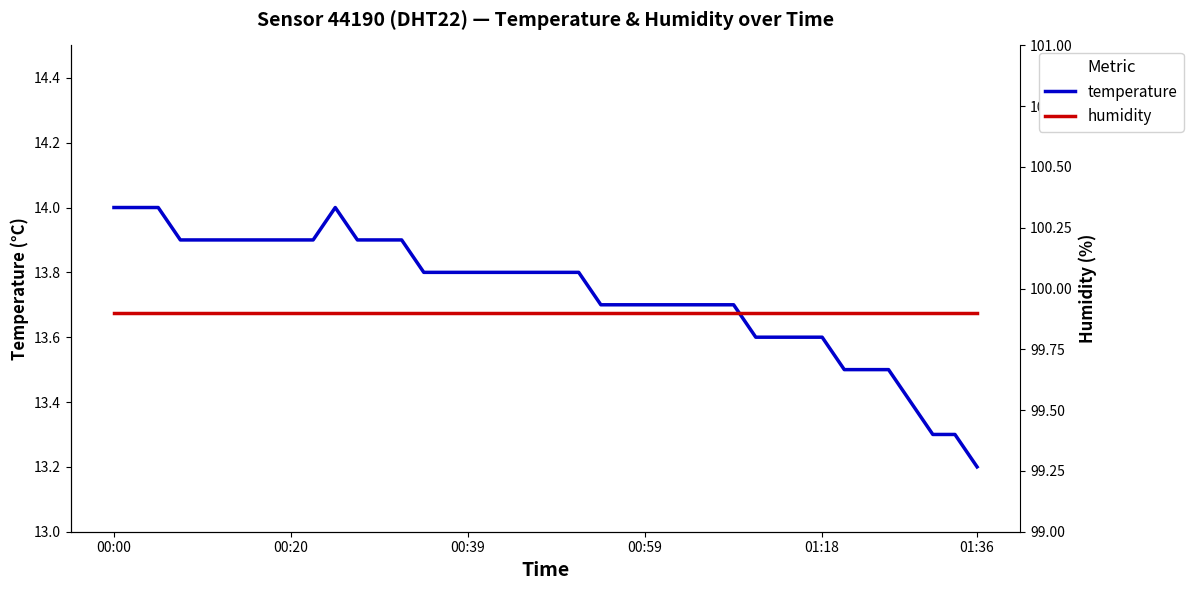

What is the spread (max minus min) of values at 00:20?

86.0